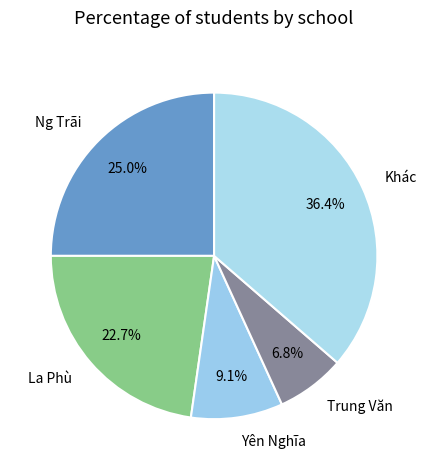

Which has a higher value, Khác or Yên Nghĩa?

Khác